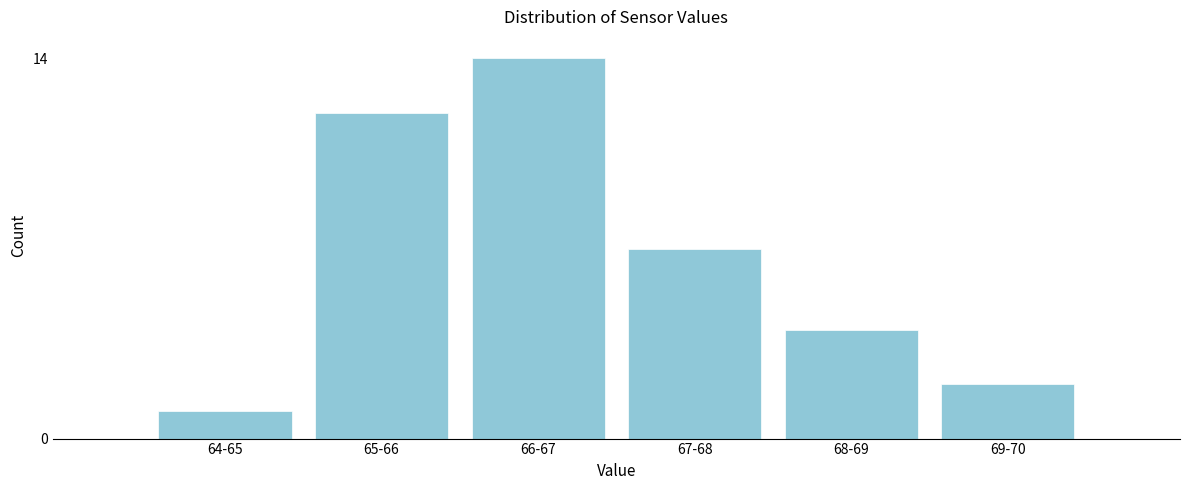

Reading right to left, what are all the values shown in this chart?

69-70=2	68-69=4	67-68=7	66-67=14	65-66=12	64-65=1